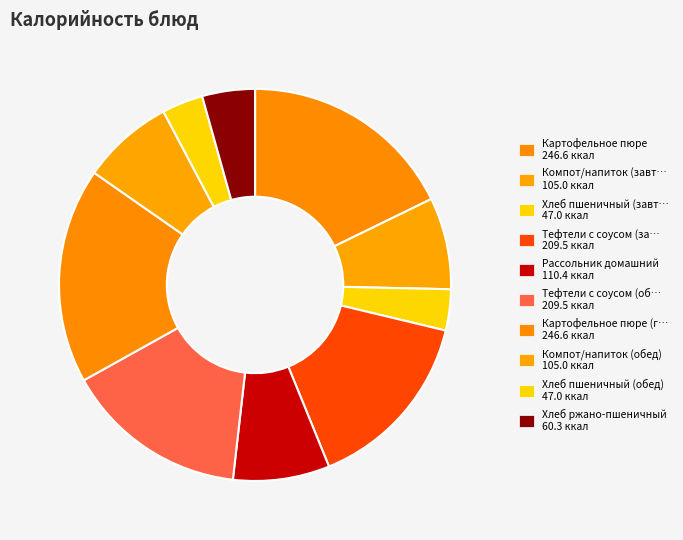

How many slices are in this pie chart?

10